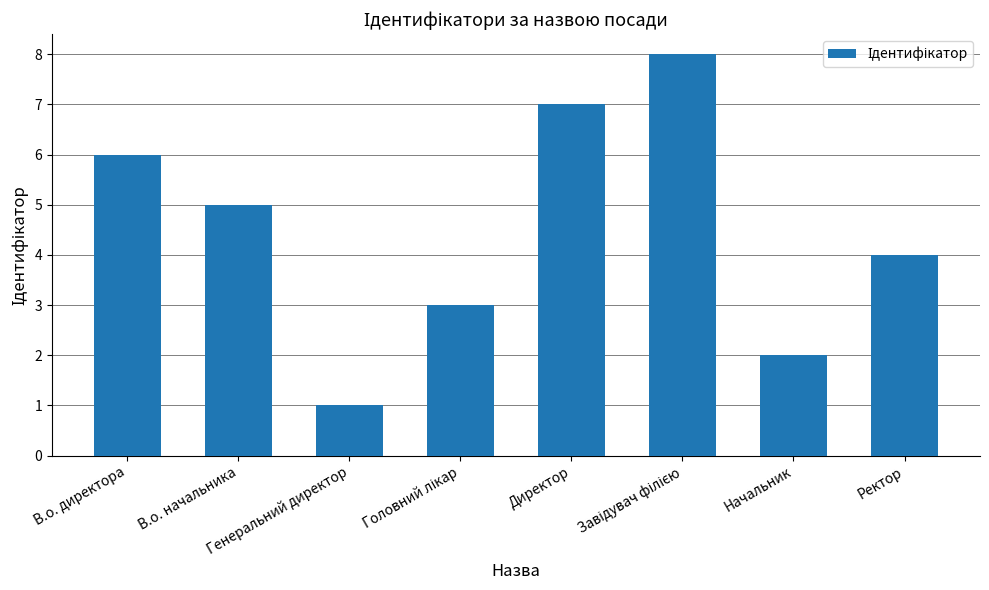

Approximately how many times larger is the value at Генеральний директор compared to Начальник?

0.5